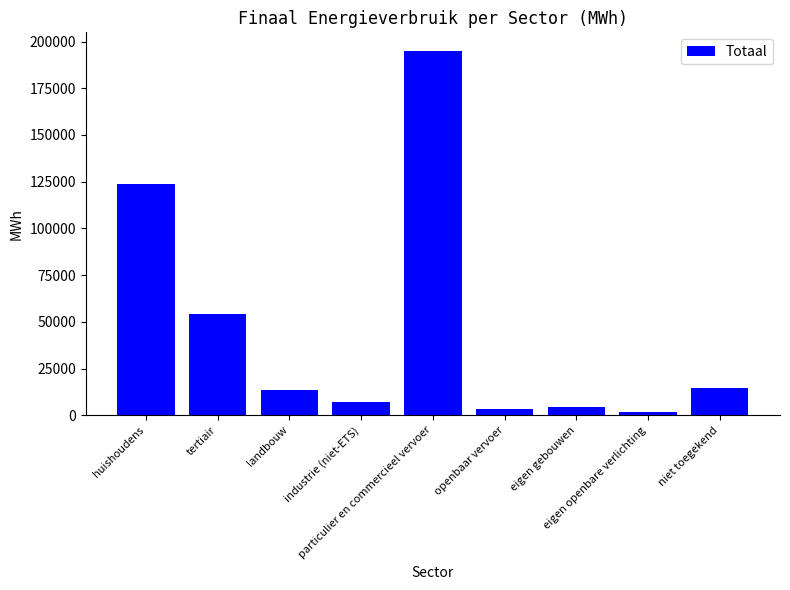

What is the maximum value shown in the chart?

195175.4